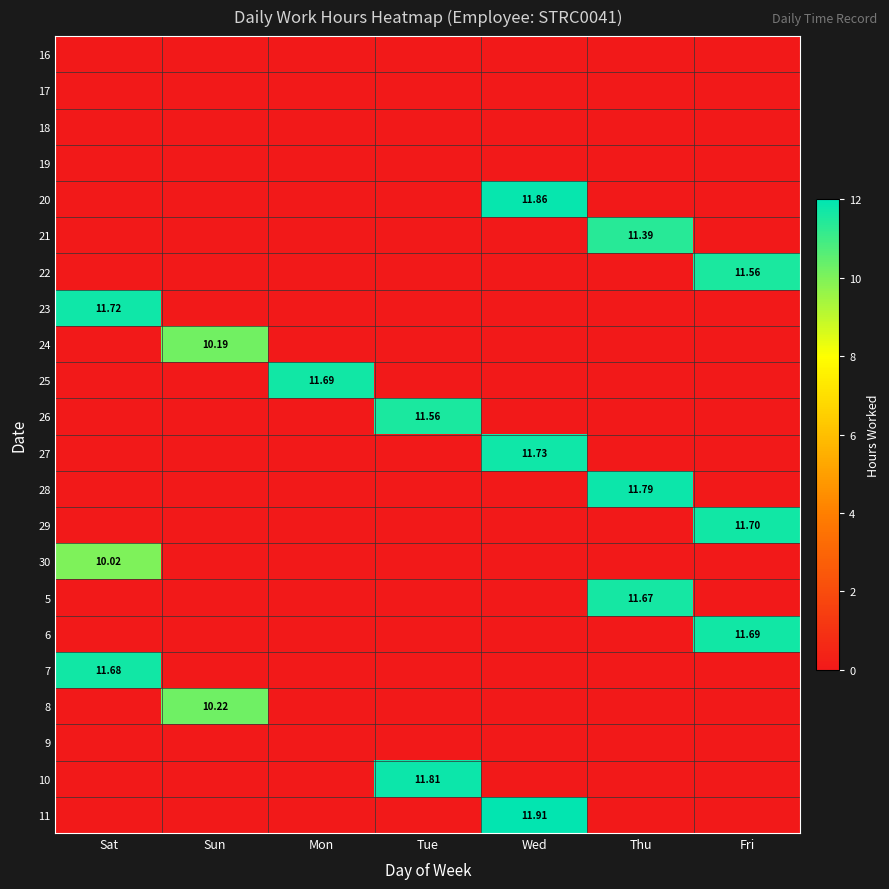

What is the difference between the highest and lowest values at Tue?

11.8